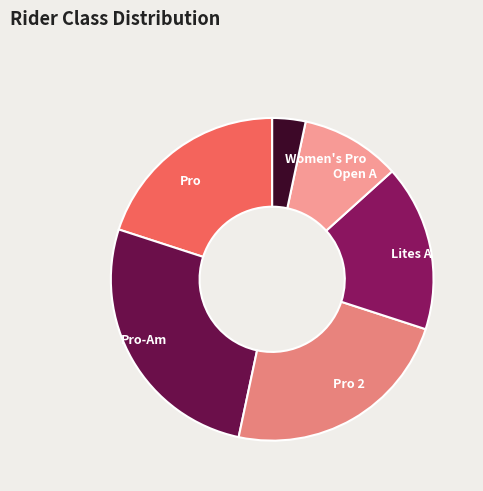

What is the ratio of the value at Open A to the value at Lites A?

0.6